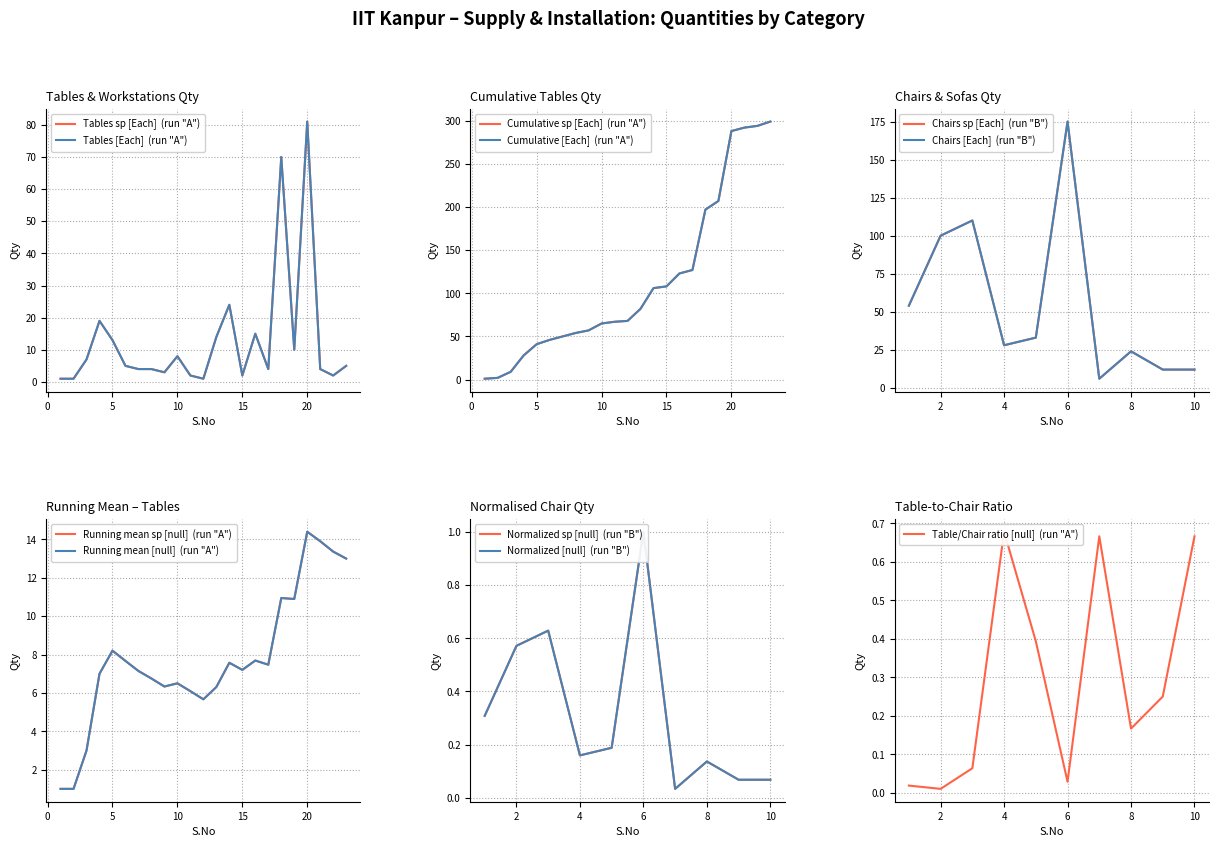

True or false: Tables (Qty) has a value of 2 at 21.

False